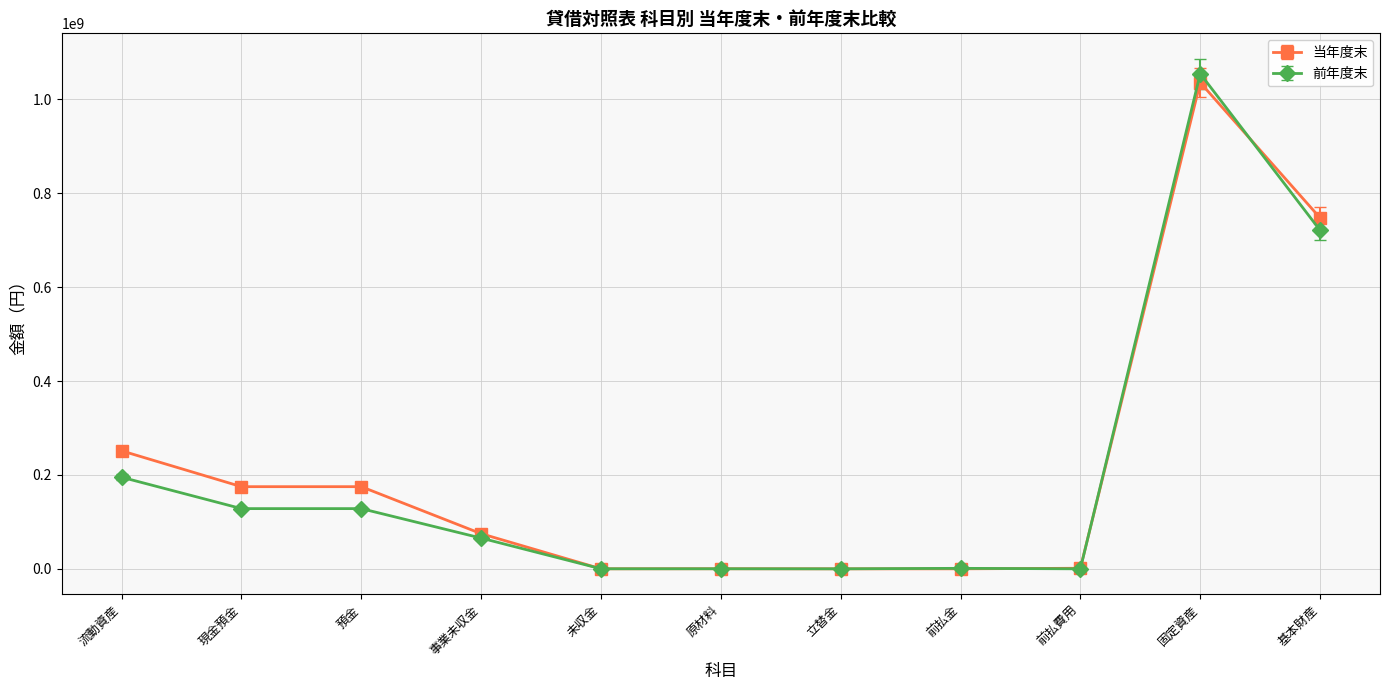

How many data points does each series have?

11